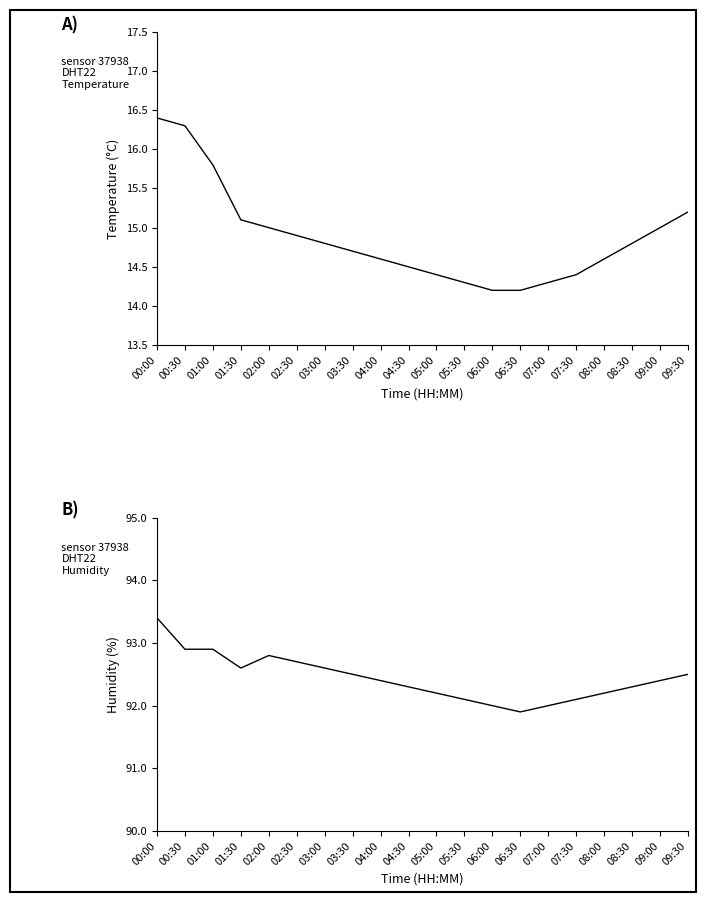

What is the sum of all temperature values?

297.5